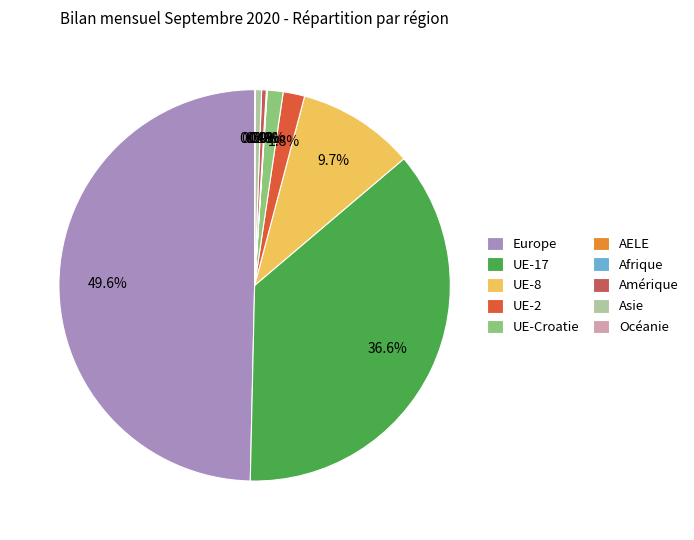

To the nearest percent, what is the difference between the largest and smallest slice percentages?

50%